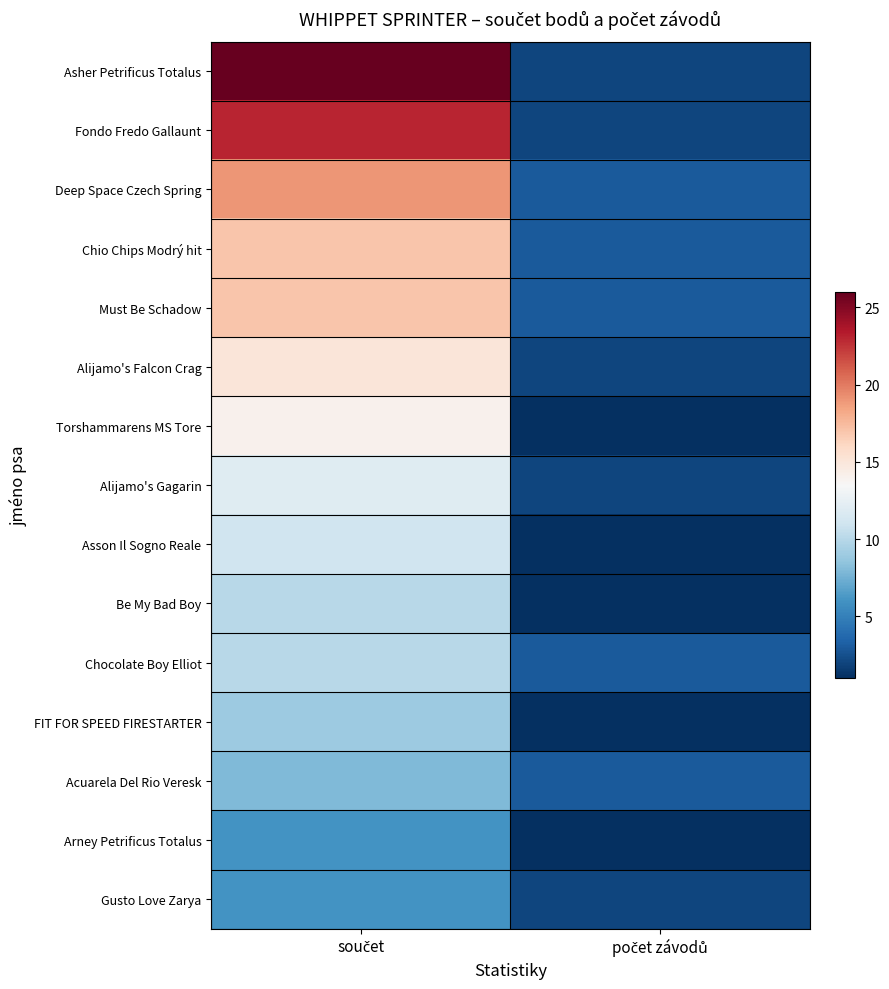

What is the spread (max minus min) of values at součet?

20